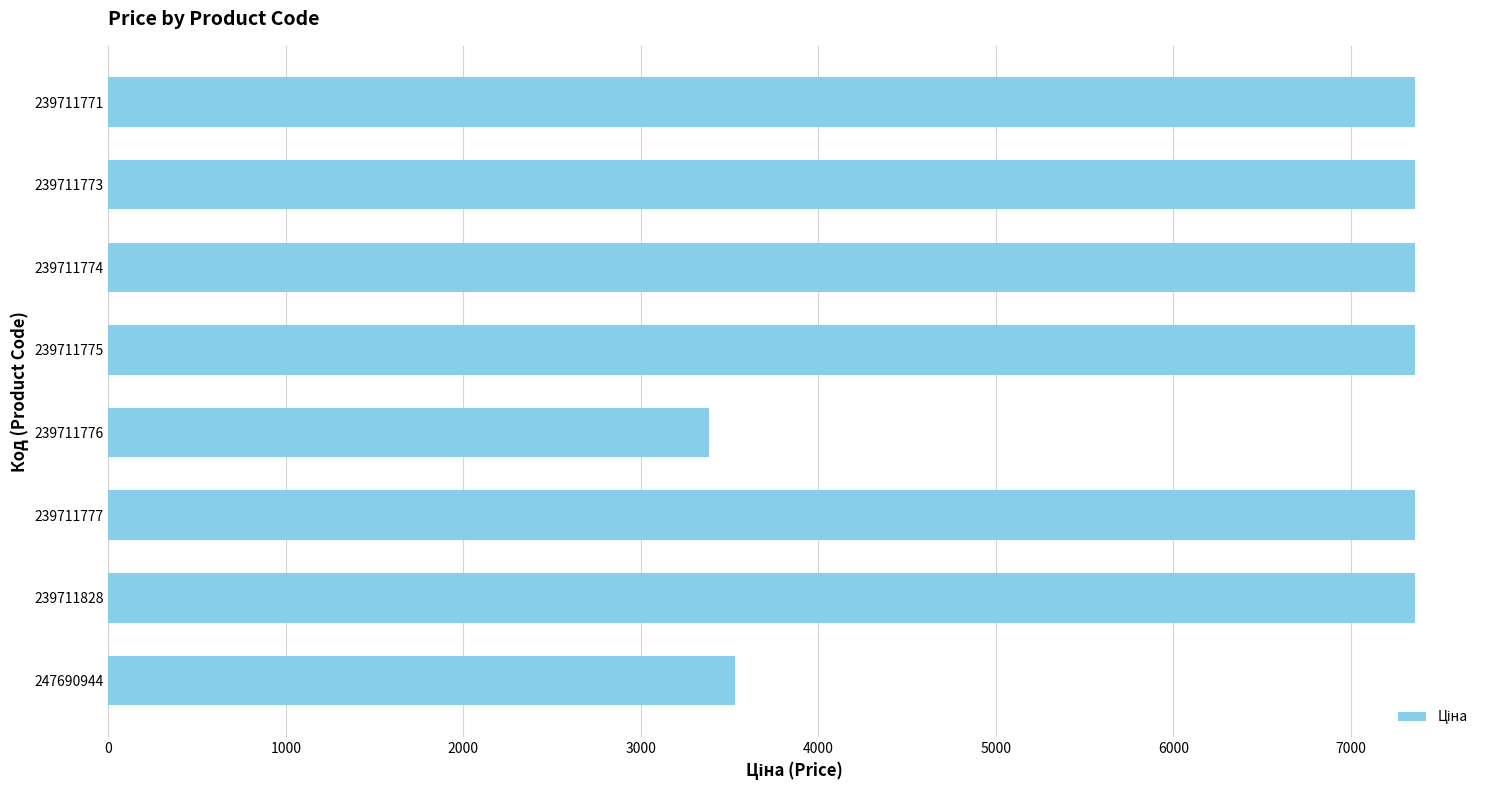

Does the chart contain stacked bars?

No